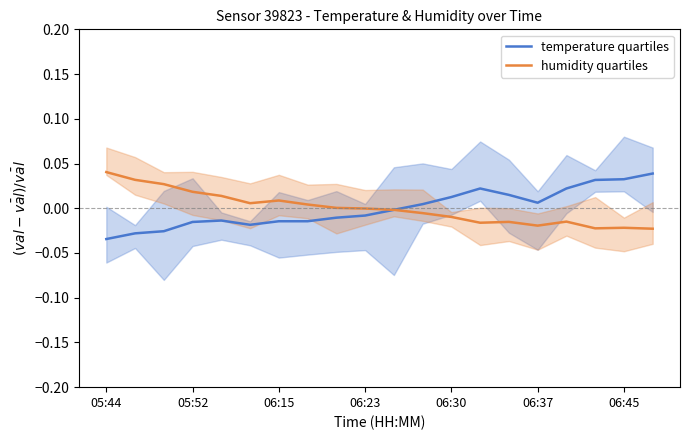

The value of humidity quartiles at 05:44 is 0.1. True or false?

False